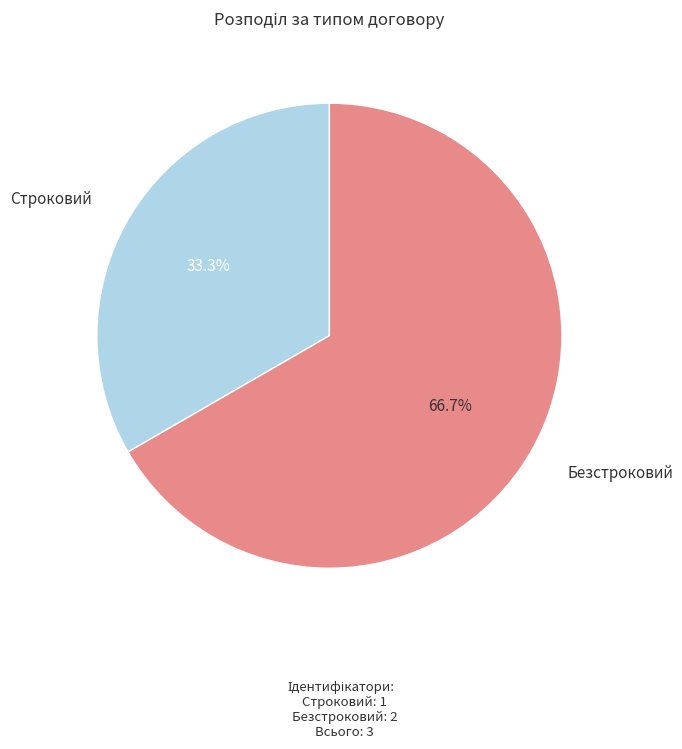

To the nearest percent, what is the combined percentage of Строковий and Безстроковий?

100%